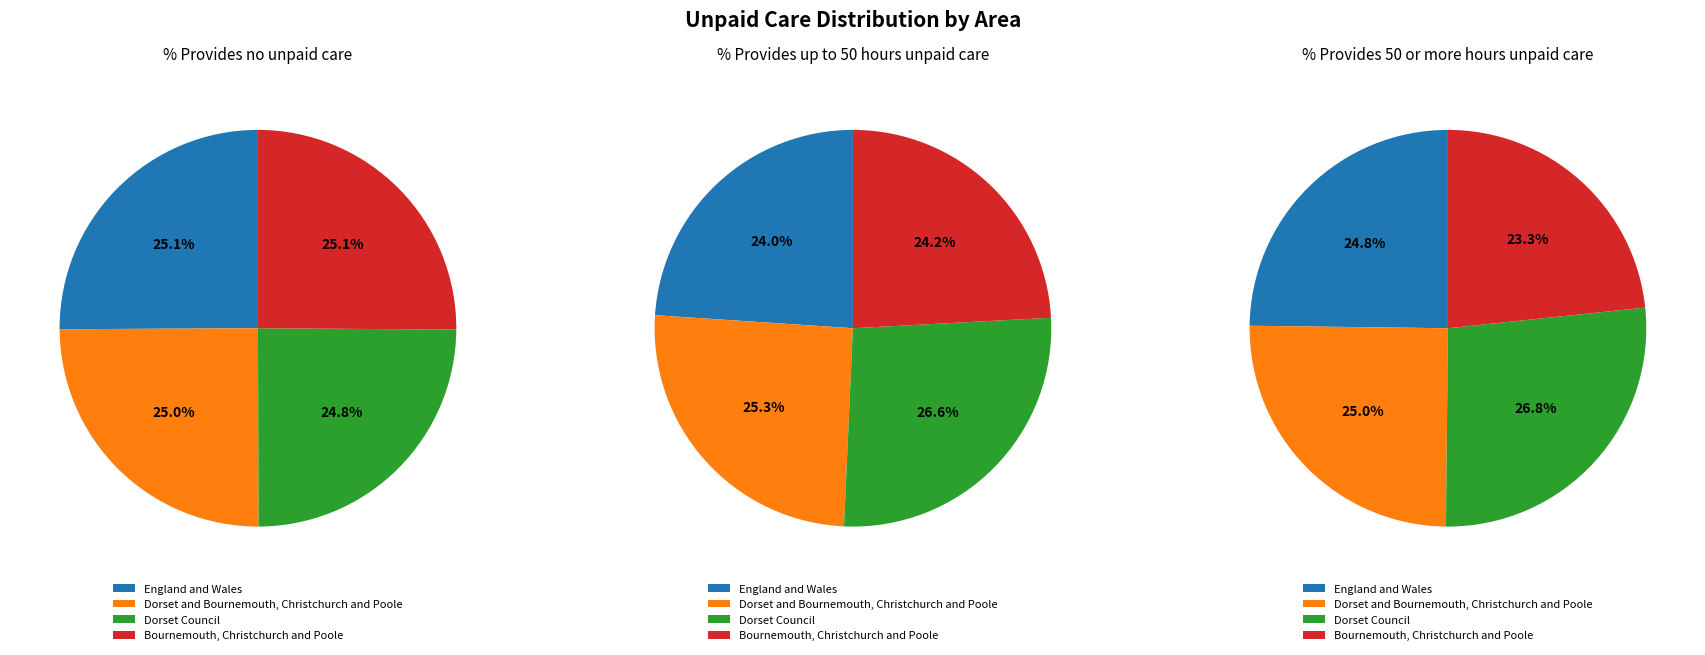

How many segments does this pie chart have?

4